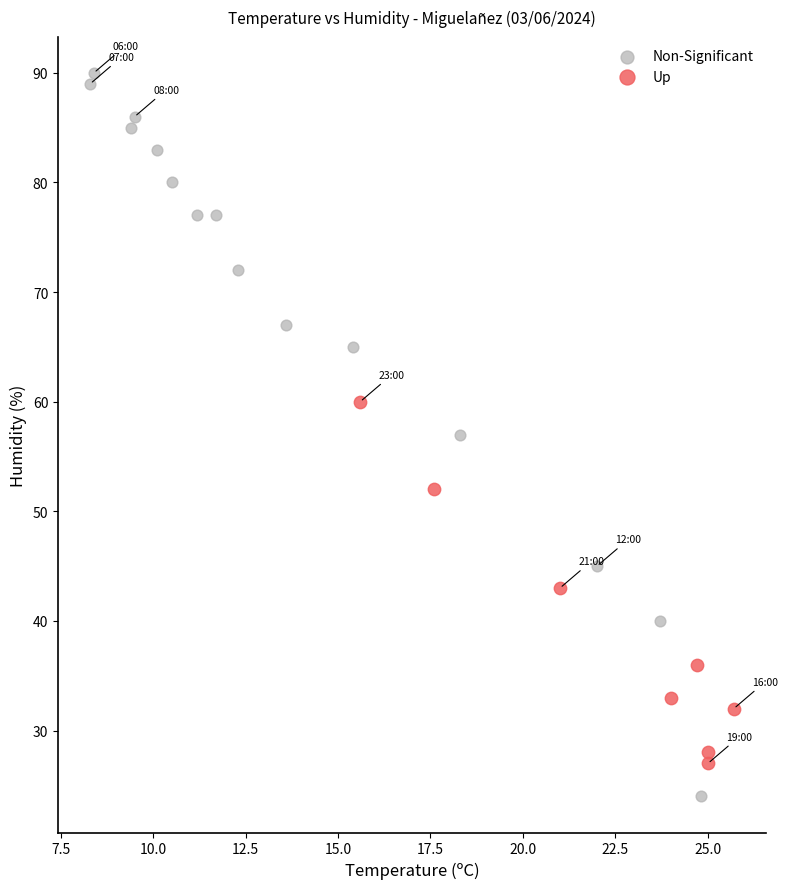

Which series has the largest Y range (max minus min)?

Non-Significant